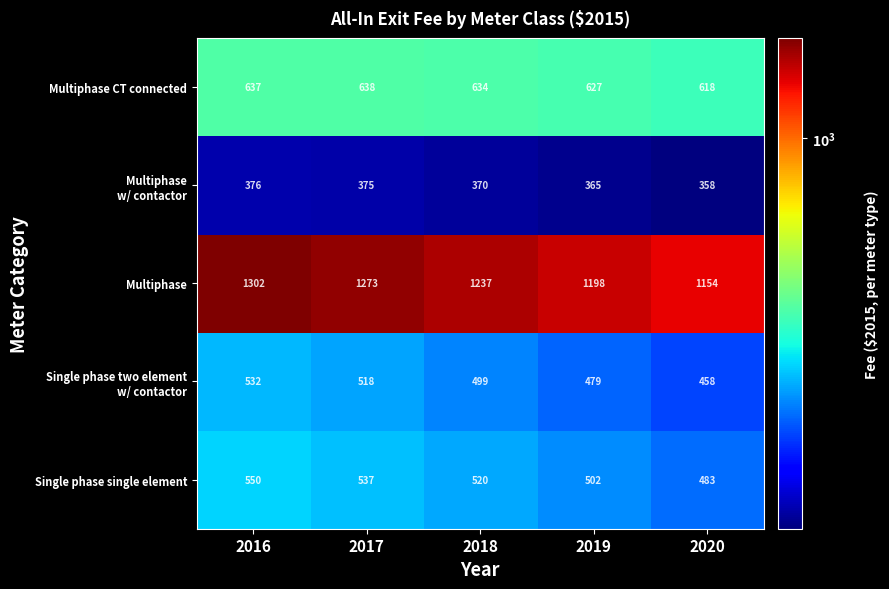

Which series has the largest range (max minus min)?

Multiphase